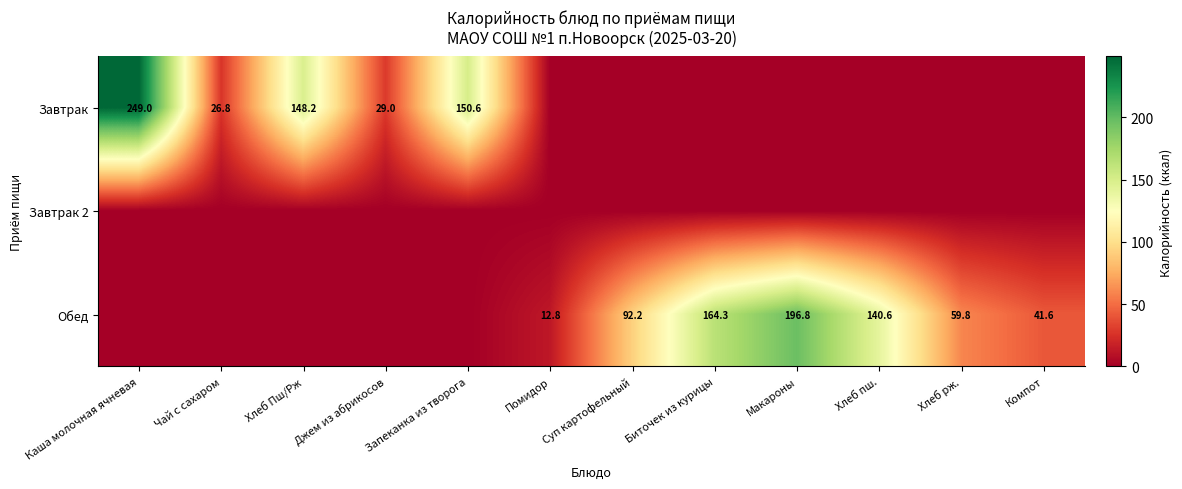

How many series are shown in this chart?

3